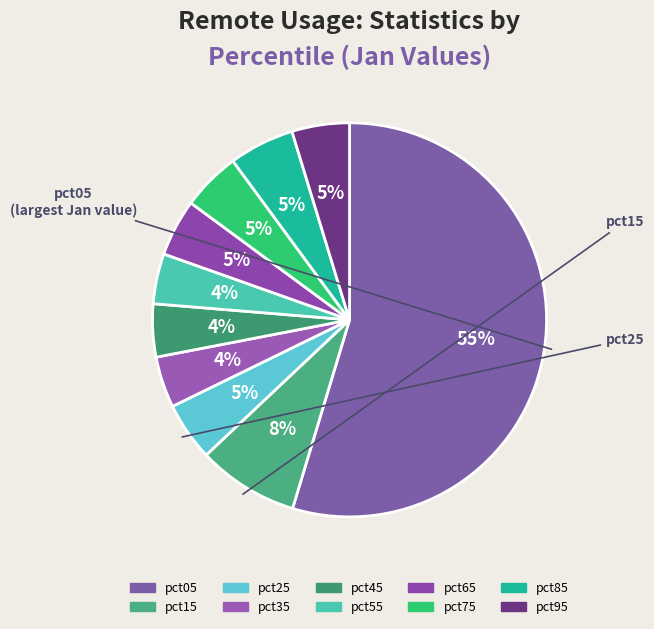

Combined, what portion of the pie is pct25 and pct95?

9.5%